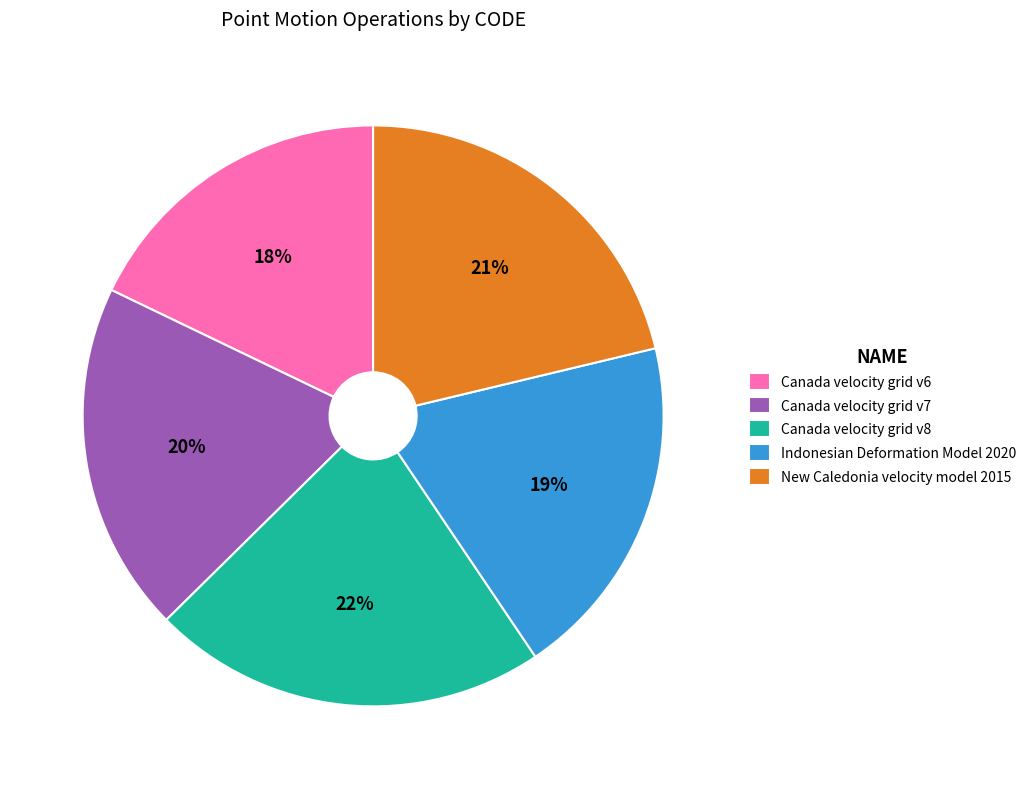

Is there a majority slice in this chart?

No